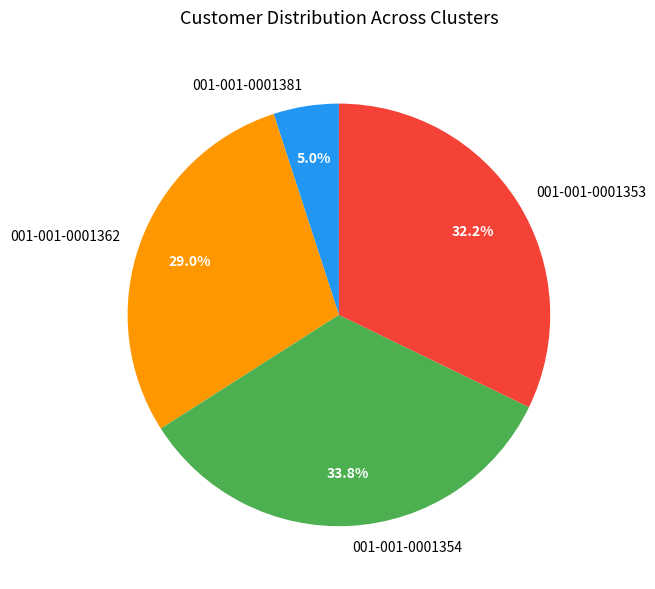

True or false: 001-001-0001353 accounts for 32% of the total.

True